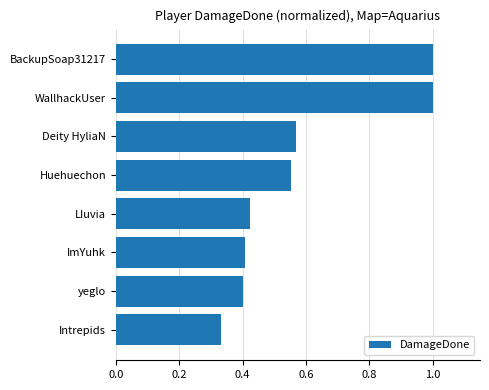

How many values are between 0 and 1?

8